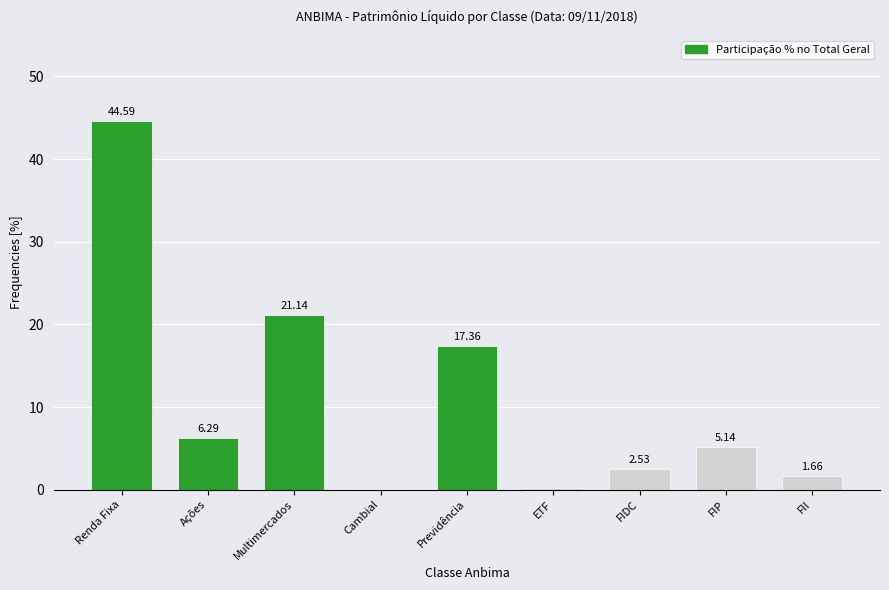

Which has a higher value, FIP or Previdência?

Previdência